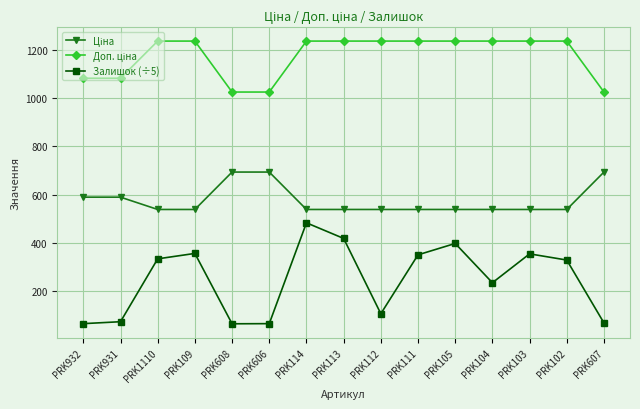

What position from the left is PRK111?

10